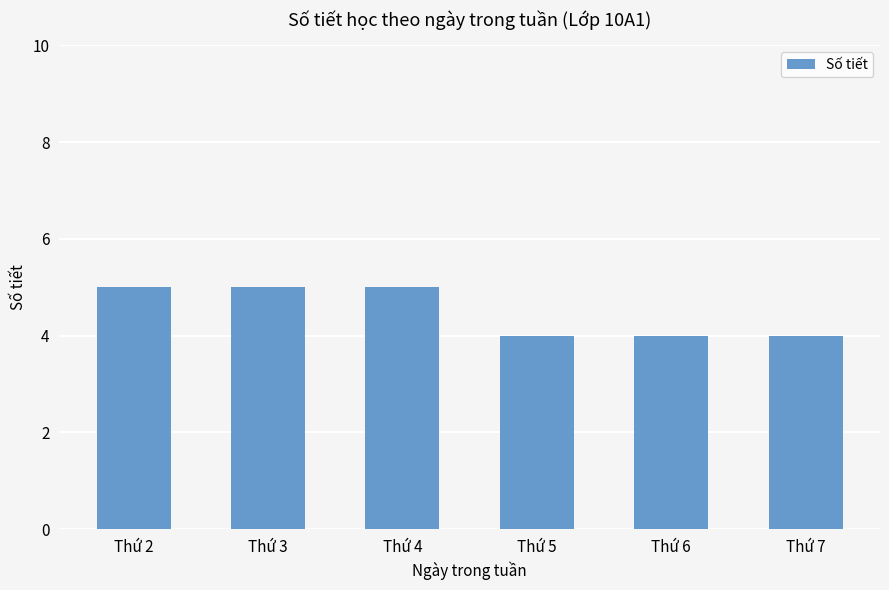

Reading left to right, extract all data points from this chart.

Thứ 2=5	Thứ 3=5	Thứ 4=5	Thứ 5=4	Thứ 6=4	Thứ 7=4